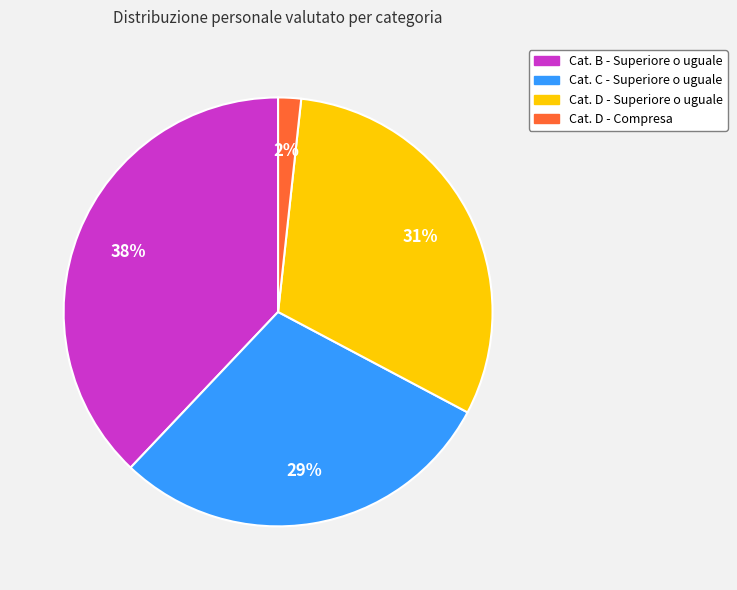

Does Cat. B - Superiore o uguale account for over 50% of the chart?

No